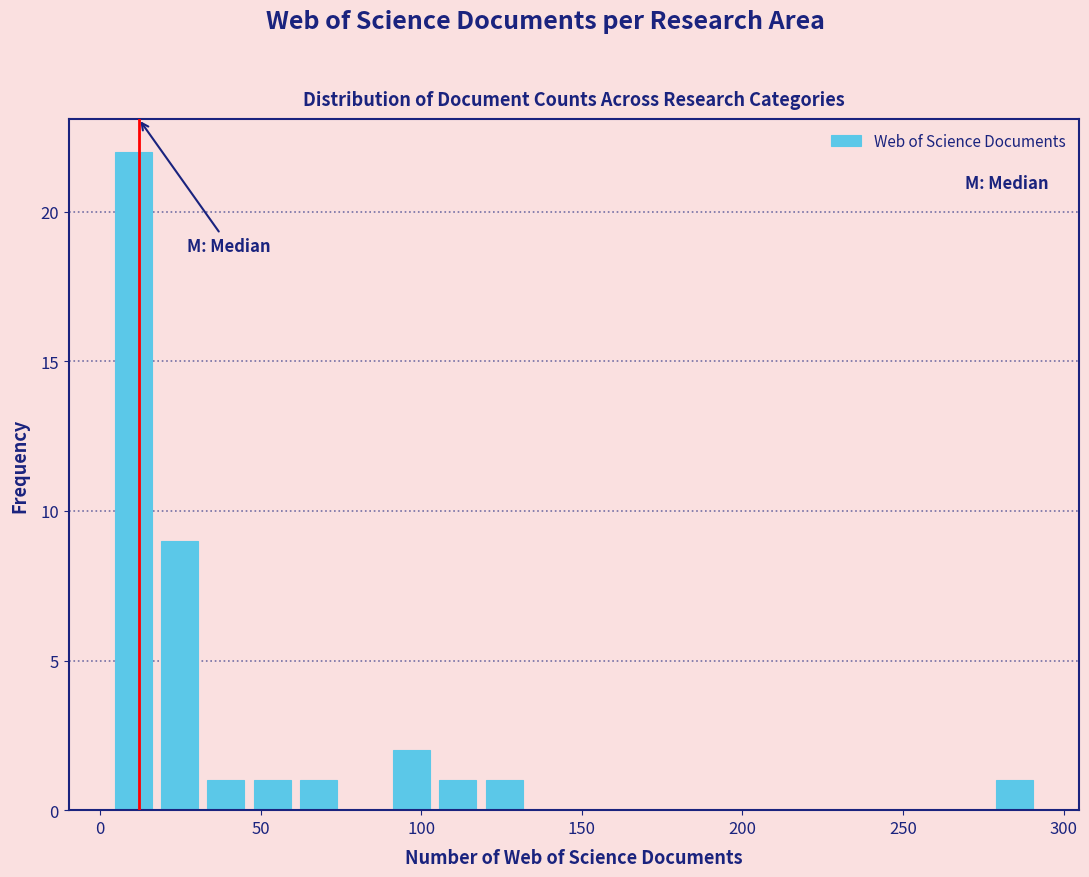

Read against the x-axis, roughly where is the centre of the tallest bar?

10